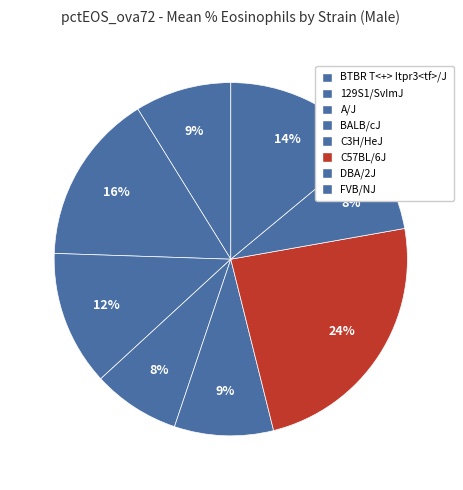

What percentage do BALB/cJ and 129S1/SvImJ together represent?

23.7%